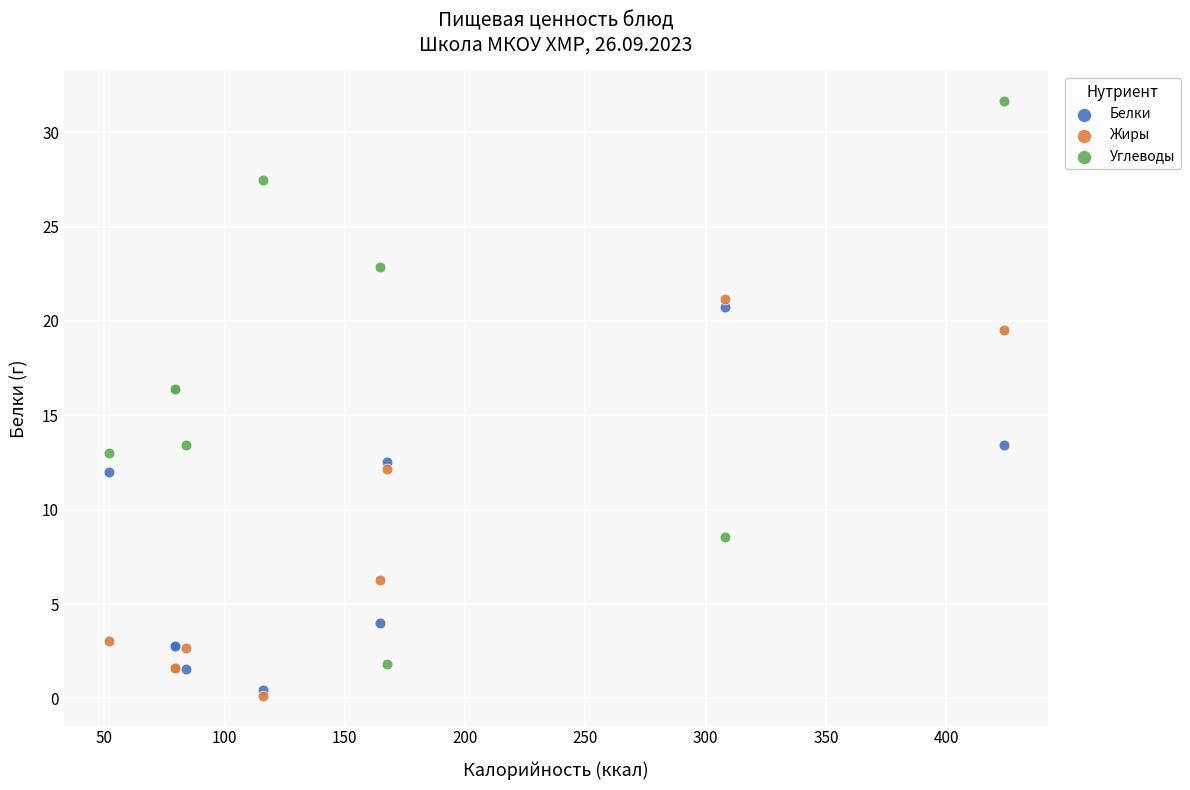

In the Жиры series, what Y value is closest to 10?

12.2